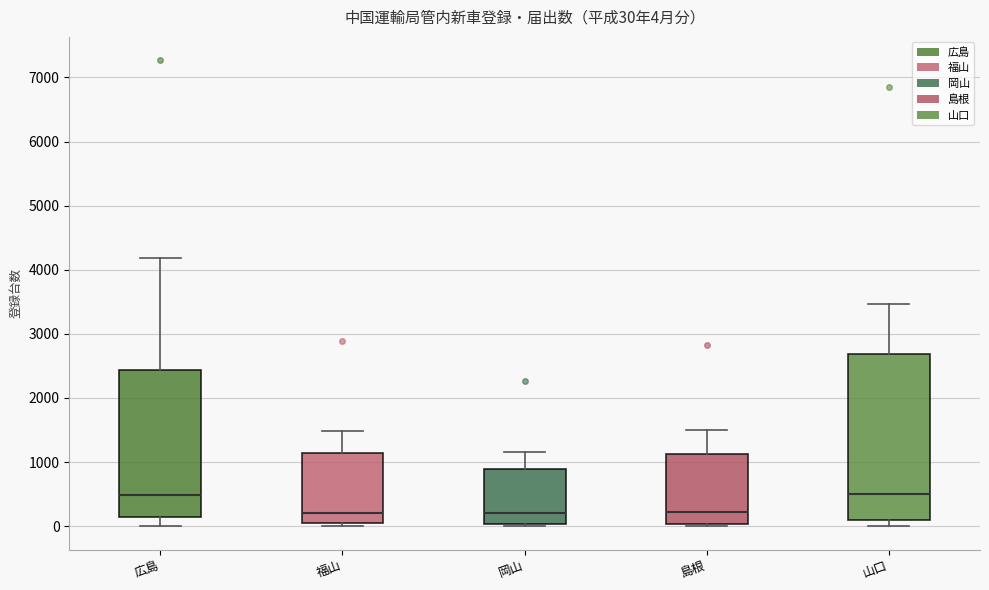

Comparing the boxes themselves (not the whiskers), which one is the tallest?

山口